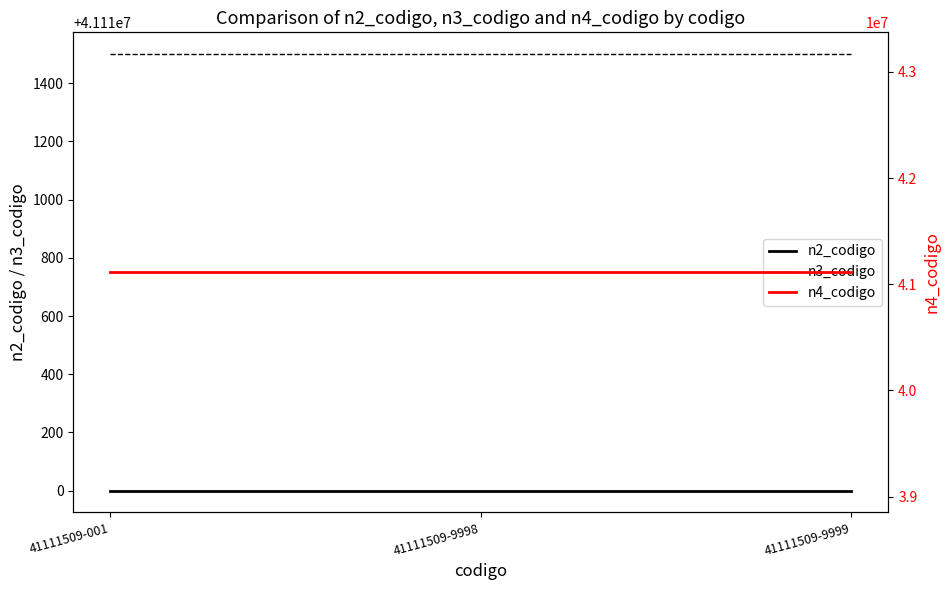

Which has a higher value, 41111509-9998 or 41111509-001?

41111509-9998